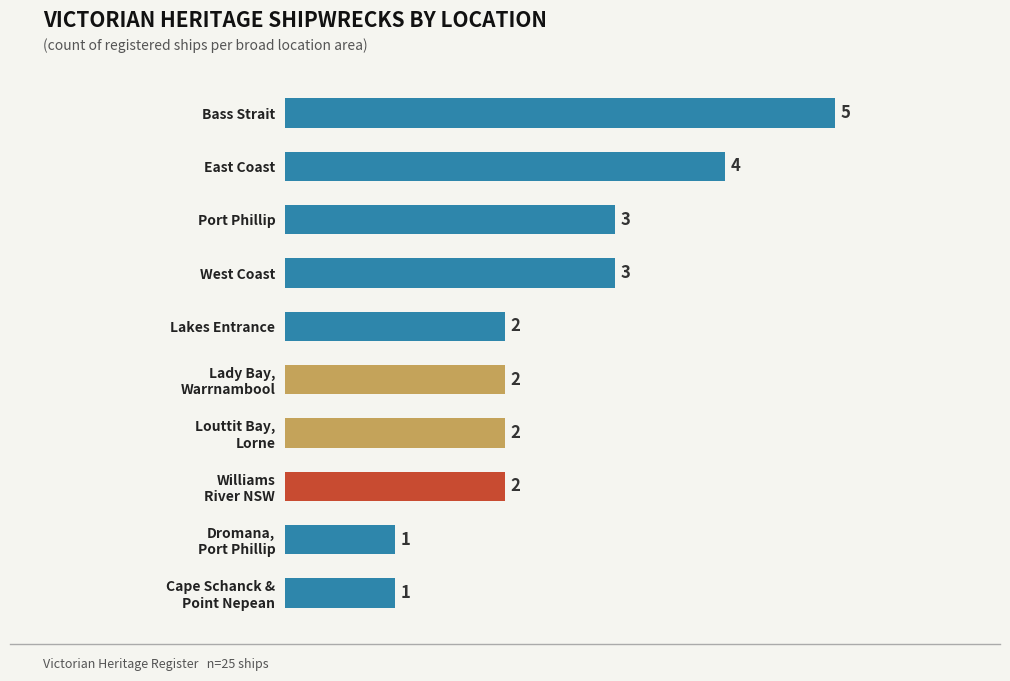

What is the ratio of the value at East Coast to the value at Lakes Entrance?

2.0